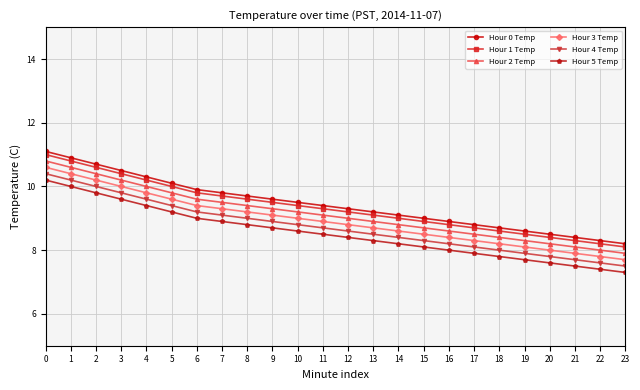

What is the lowest value of the Hour 4 Temp series?

7.5